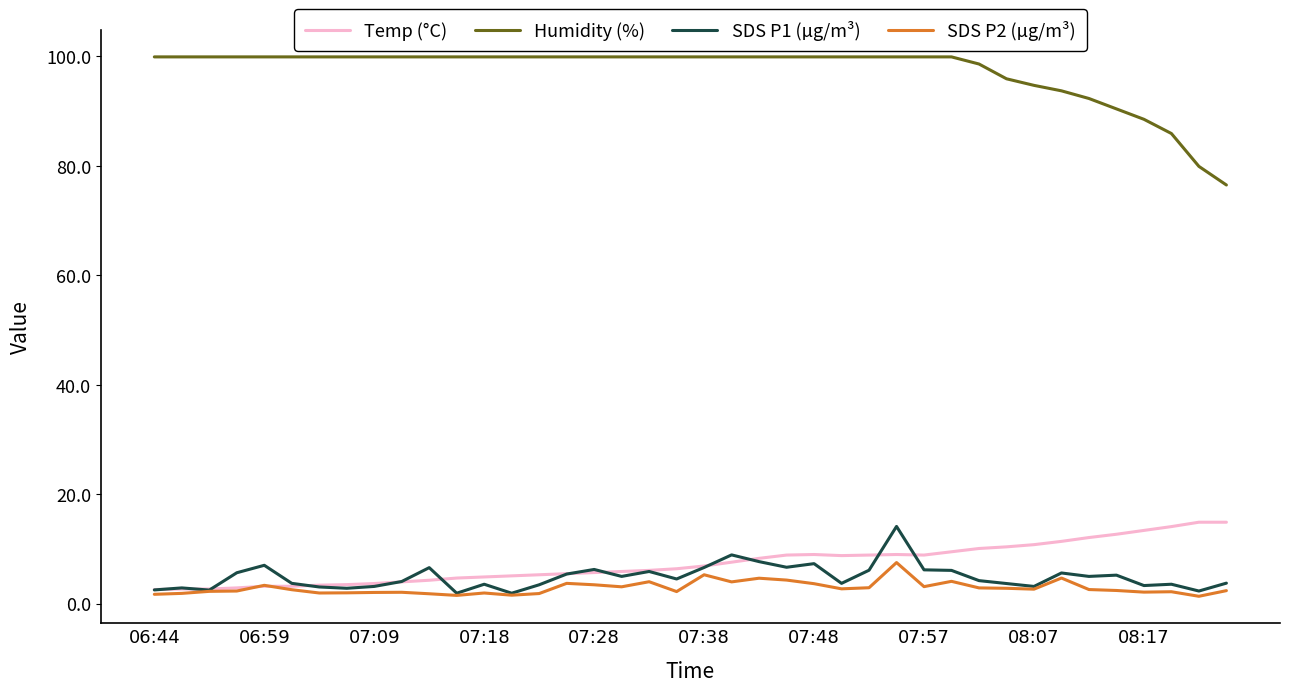

True or false: Humidity (%) and Temp (°C) intersect in this chart.

False